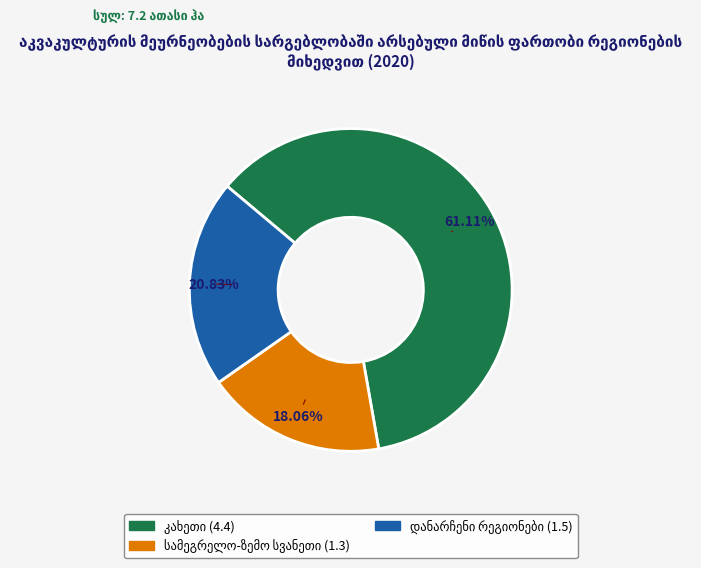

Is there a majority slice in this chart?

Yes